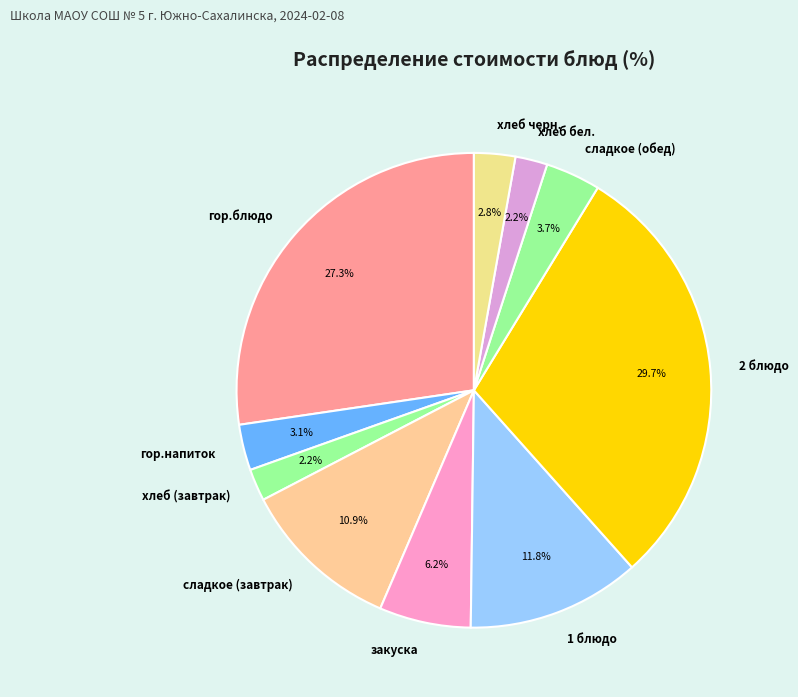

Between сладкое (завтрак) and хлеб бел., which is larger?

сладкое (завтрак)